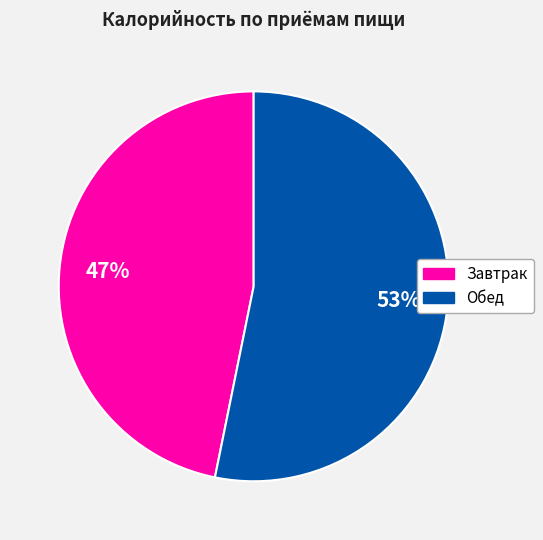

True or false: Завтрак accounts for 47% of the total.

True